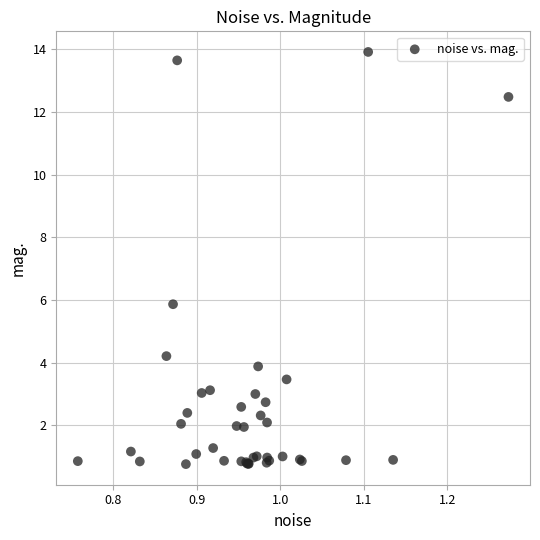

What Y value in the scatter plot is closest to 7?

5.9